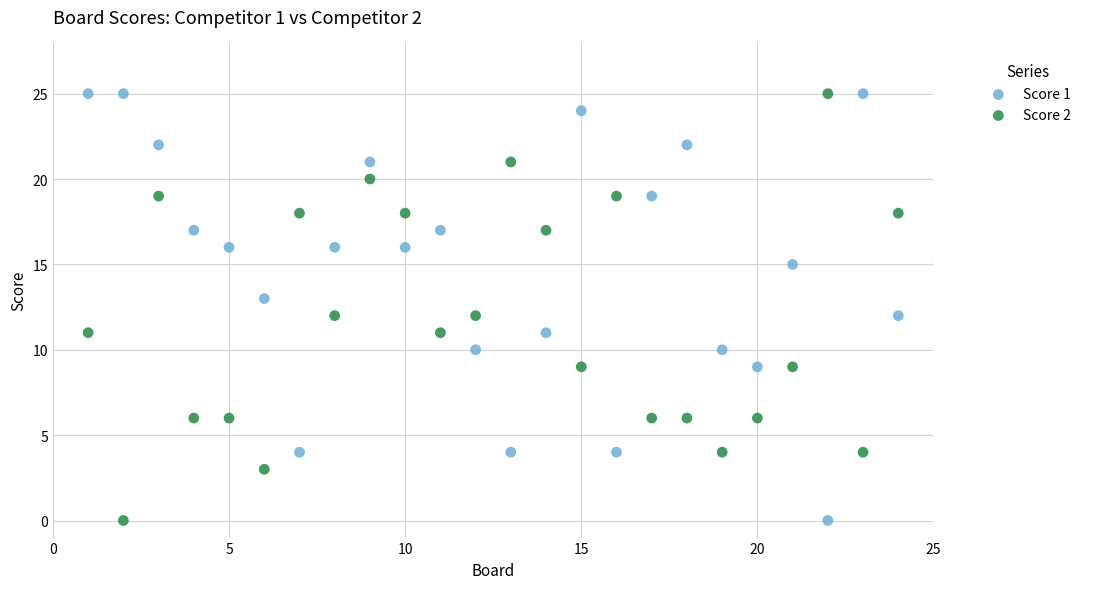

What is the X range (max minus min) for the scatter plot?

23